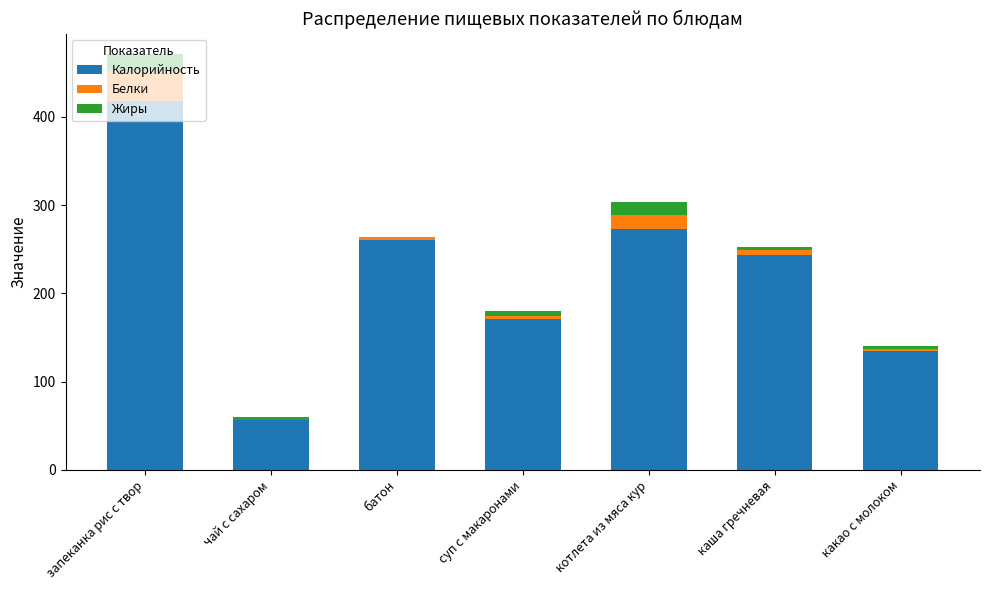

The Калорийность series shows 171.3 at суп с макаронами. True or false?

True